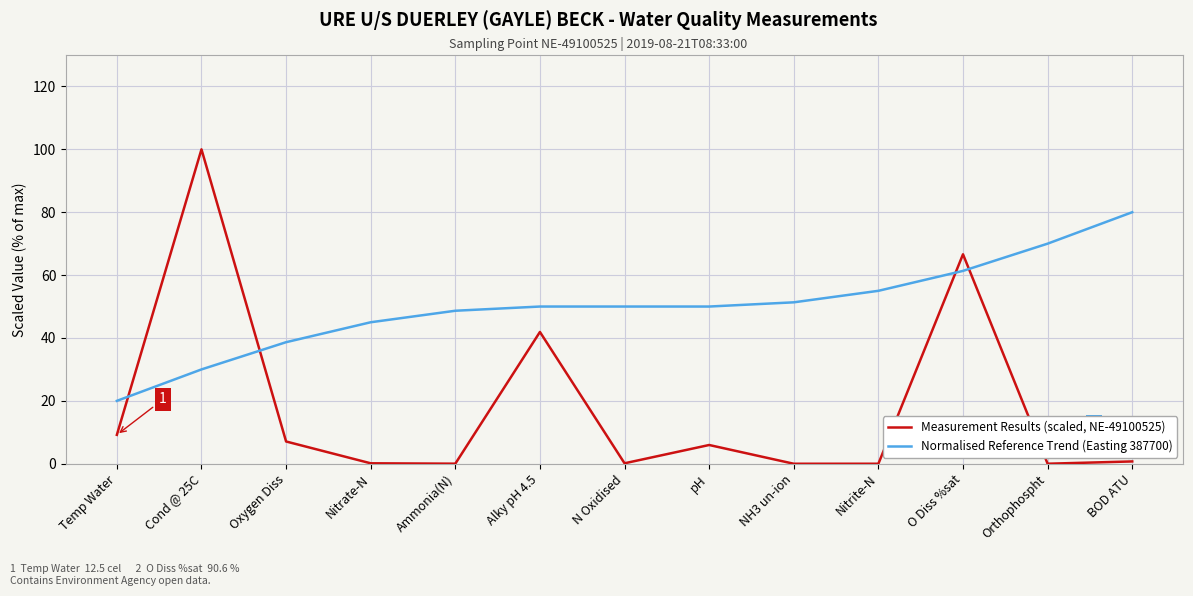

Is this an area chart (filled region under the line)?

No